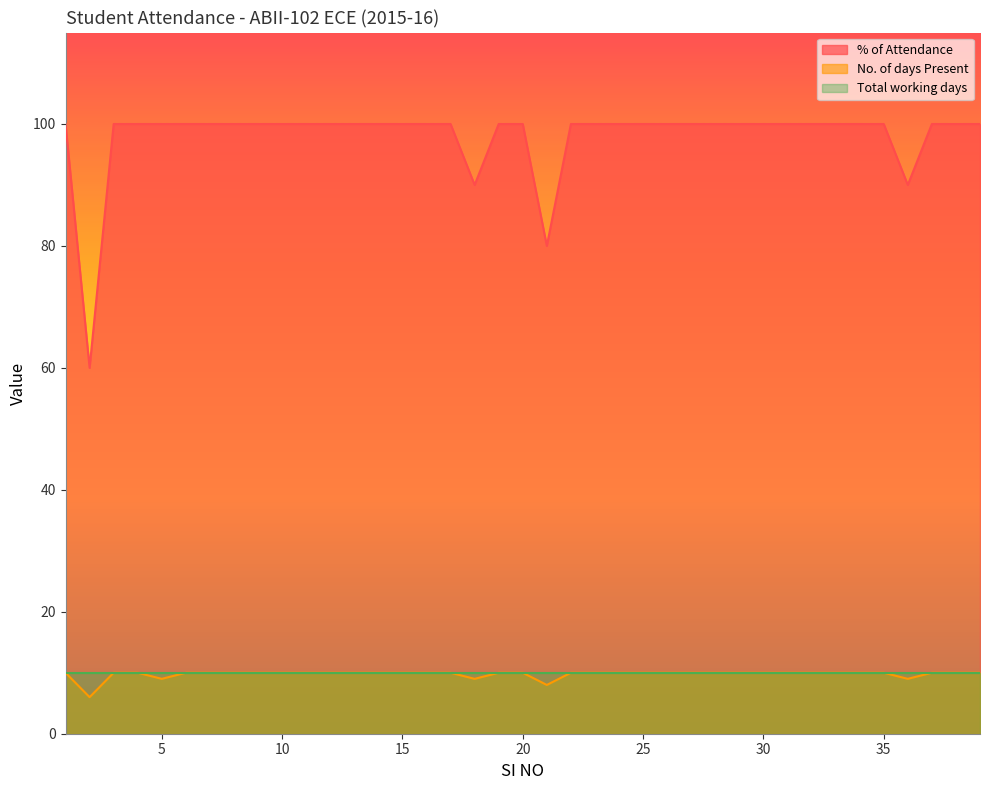

What is the value of the No. of days Present point at the 8th from the left?

10